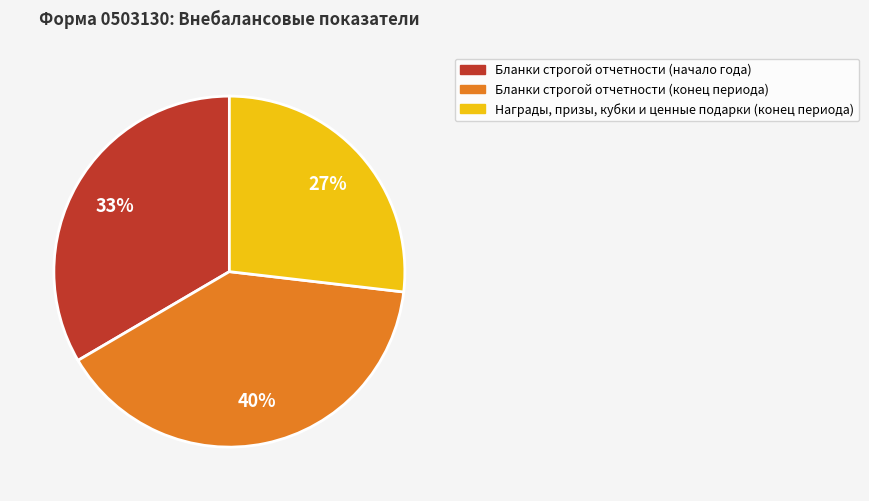

Do Награды, призы, кубки и ценные подарки (конец периода) and Бланки строгой отчетности (начало года) together represent more than half of the pie?

Yes